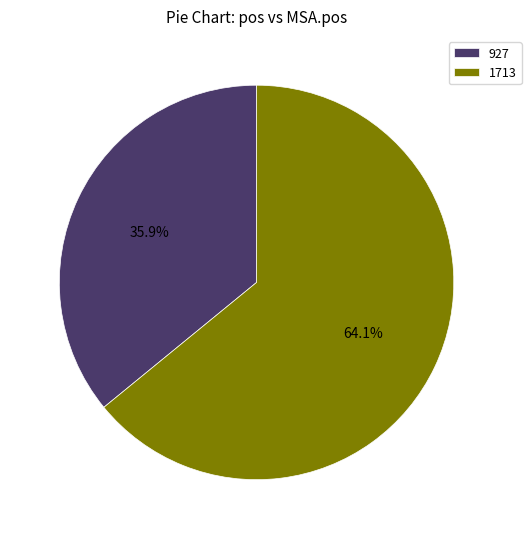

To the nearest percent, what is the average slice percentage?

50%